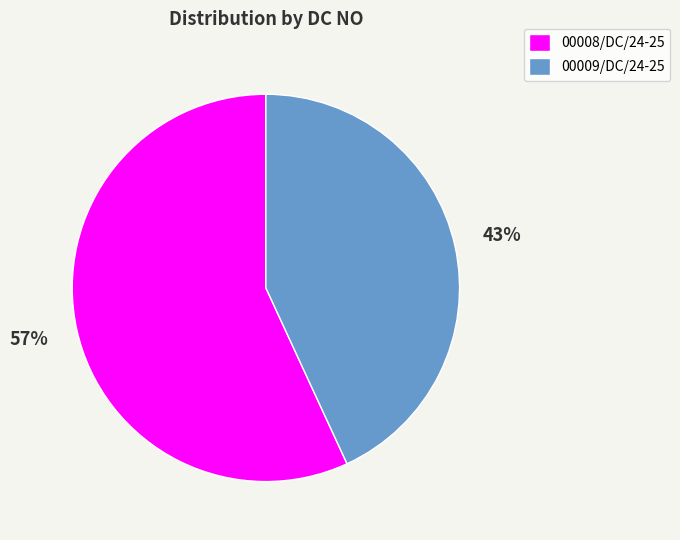

Rank the categories by value from lowest to highest.

00009/DC/24-25, 00008/DC/24-25